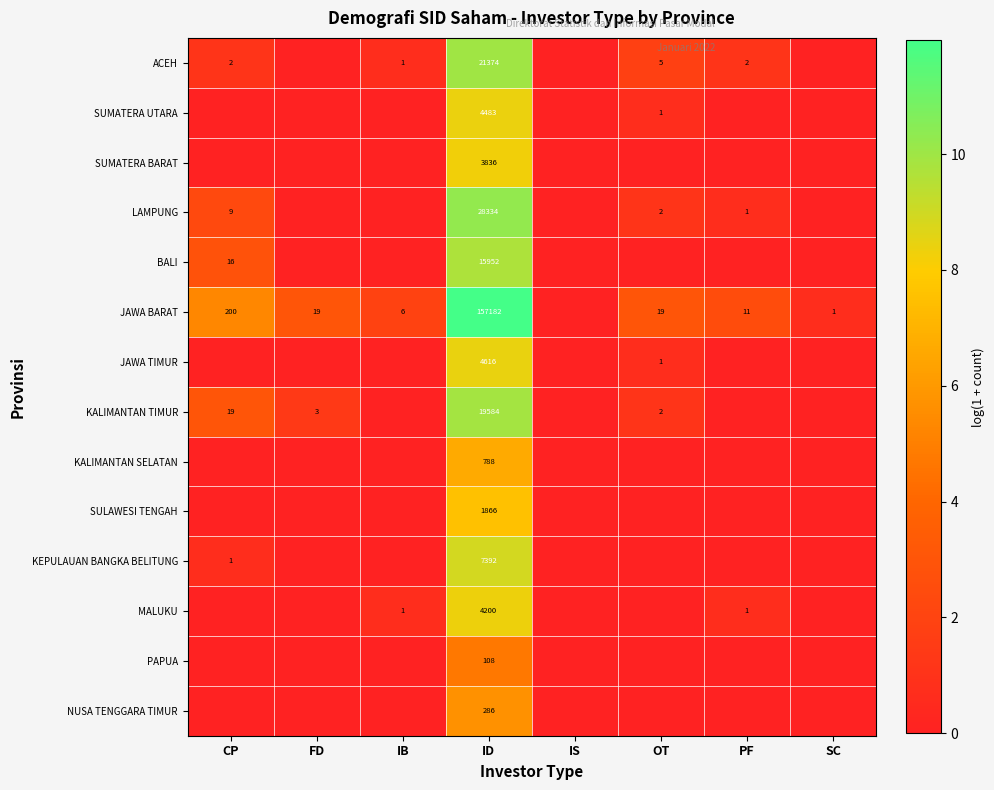

The value of JAWA BARAT at IB is 6. True or false?

True